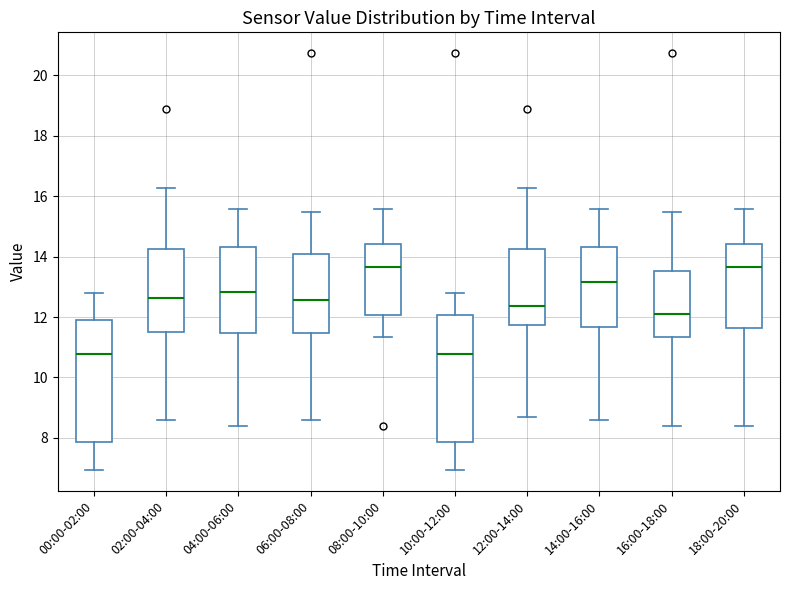

Reading left to right, transcribe this box plot: for each box, give where its median line is, the range the box spans, and where its two whiskers end, as read against the y-axis. The values are not printed on the chart, so give them approximately, as read against the axis.

00:00-02:00: median 10.8, box 7.8 to 12.0, whiskers 7.0 to 12.8
02:00-04:00: median 12.6, box 11.6 to 14.2, whiskers 8.6 to 16.2
04:00-06:00: median 12.8, box 11.4 to 14.4, whiskers 8.4 to 15.6
06:00-08:00: median 12.6, box 11.4 to 14.0, whiskers 8.6 to 15.4
08:00-10:00: median 13.6, box 12.0 to 14.4, whiskers 11.4 to 15.6
10:00-12:00: median 10.8, box 7.8 to 12.0, whiskers 7.0 to 12.8
12:00-14:00: median 12.4, box 11.8 to 14.2, whiskers 8.8 to 16.2
14:00-16:00: median 13.2, box 11.6 to 14.4, whiskers 8.6 to 15.6
16:00-18:00: median 12.2, box 11.4 to 13.6, whiskers 8.4 to 15.4
18:00-20:00: median 13.6, box 11.6 to 14.4, whiskers 8.4 to 15.6